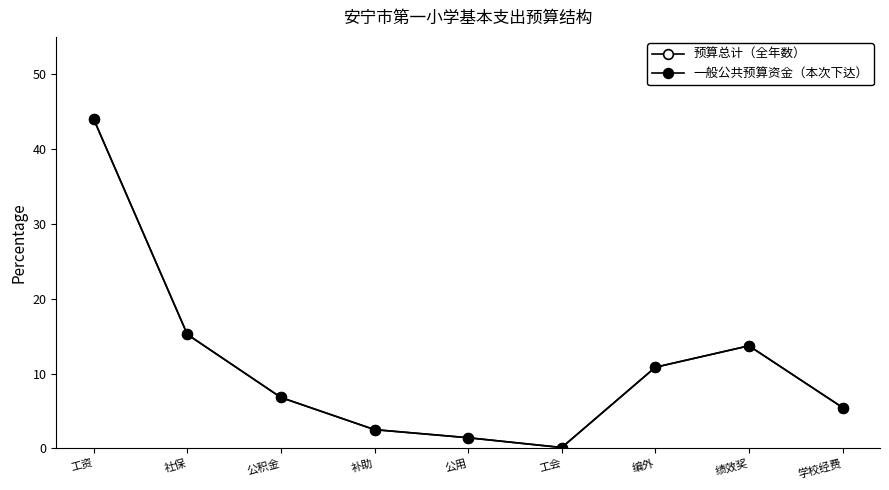

True or false: 预算总计（全年数） has a value of 5.5 at 学校经费.

True